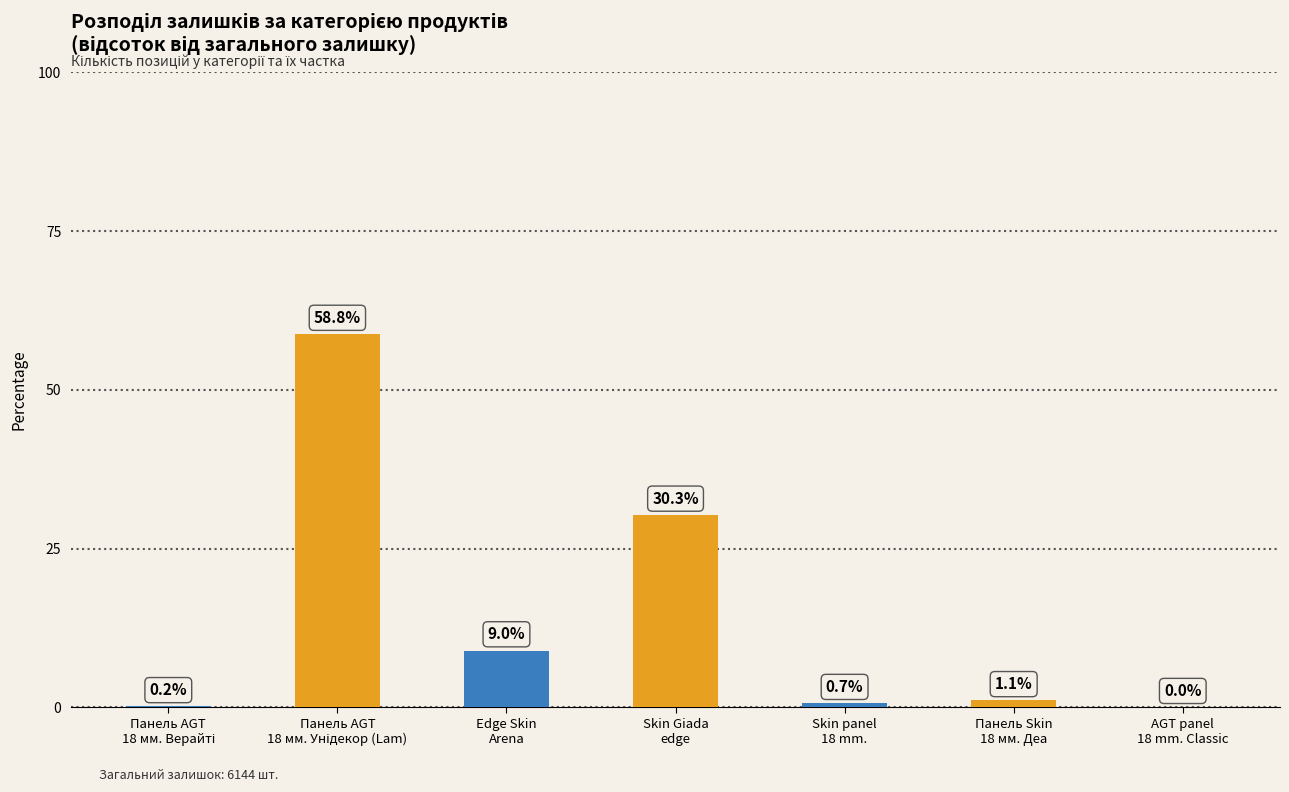

What is the greatest value displayed?

58.8